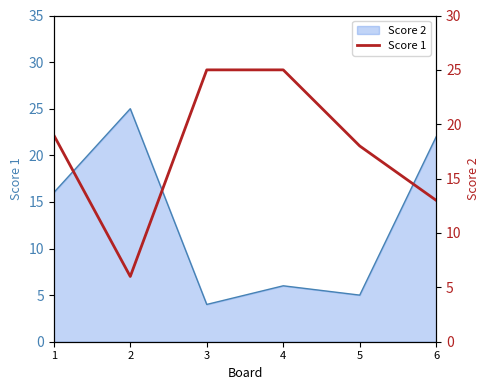

Reading left to right, transcribe all the data shown in this chart.

1=19	2=6	3=25	4=25	5=18	6=13